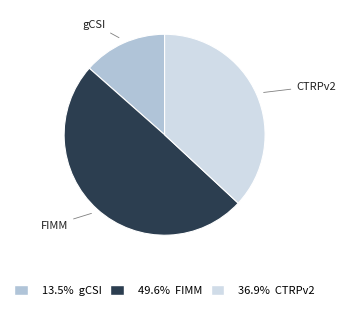

Which has a higher value, gCSI or FIMM?

FIMM